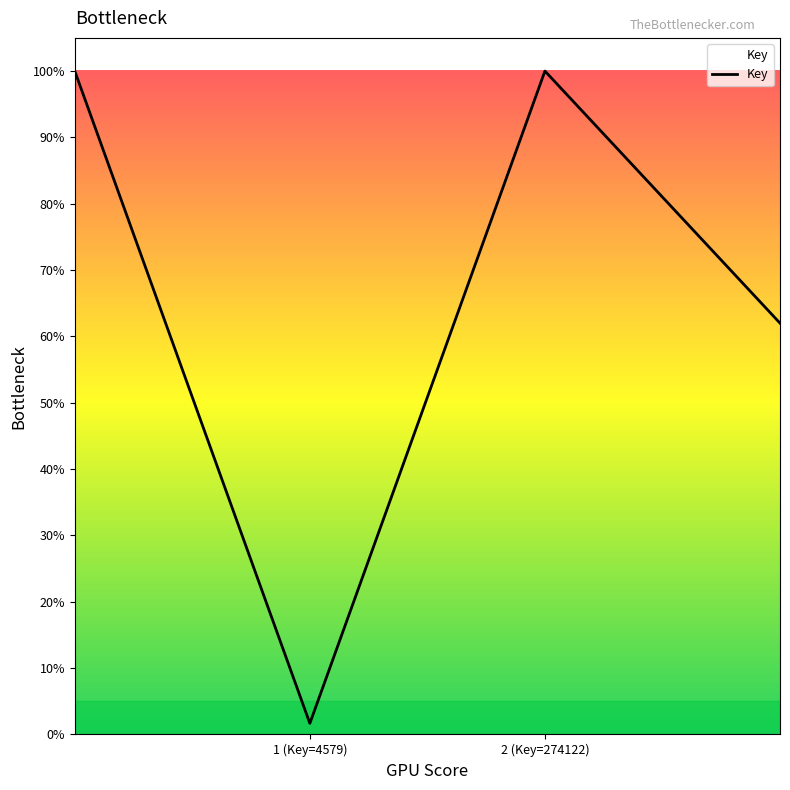

How many interior local valleys (lower than both neighbors) does the data have?

1